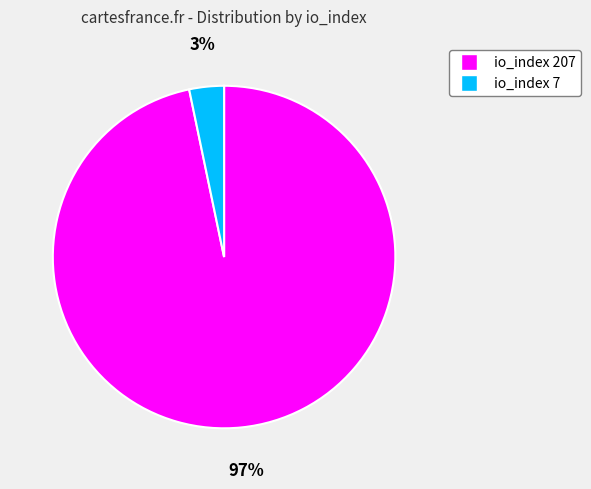

Does any single category account for the majority?

Yes